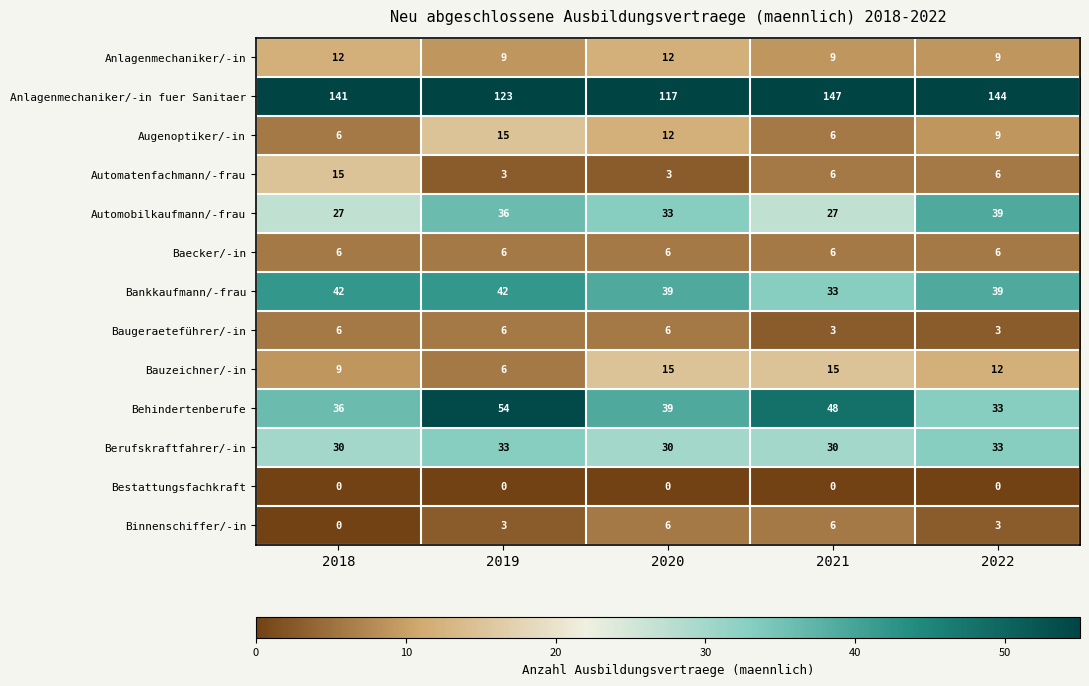

At which label does Automobilkaufmann/-frau reach its peak?

2022